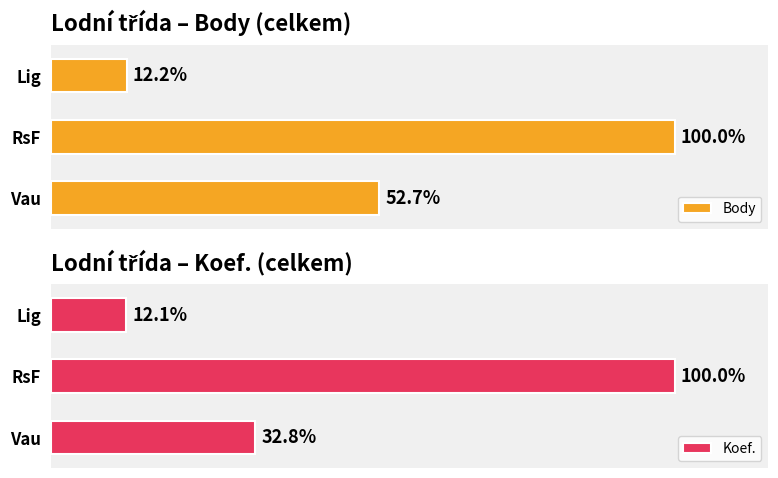

How many groups of bars are there?

3